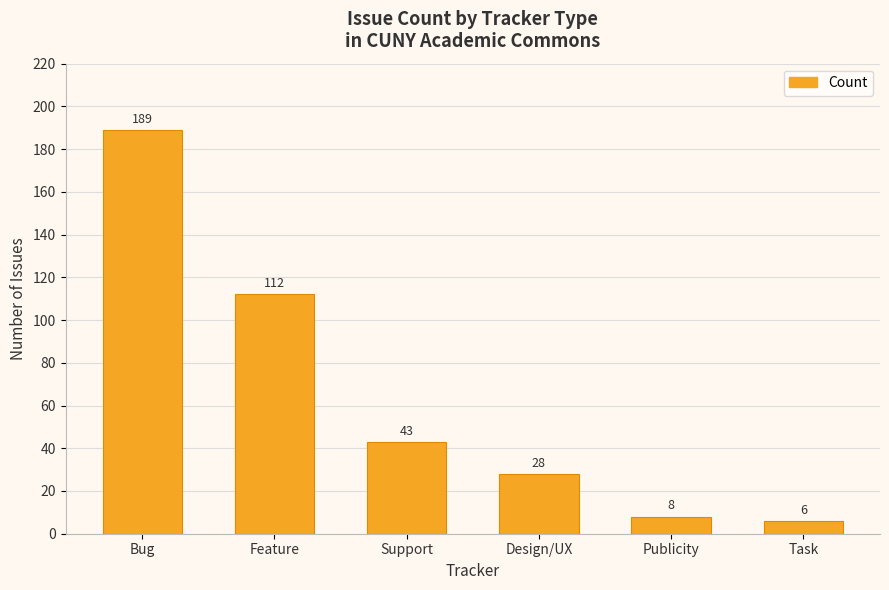

What is the change in value from Support to Publicity?

-35